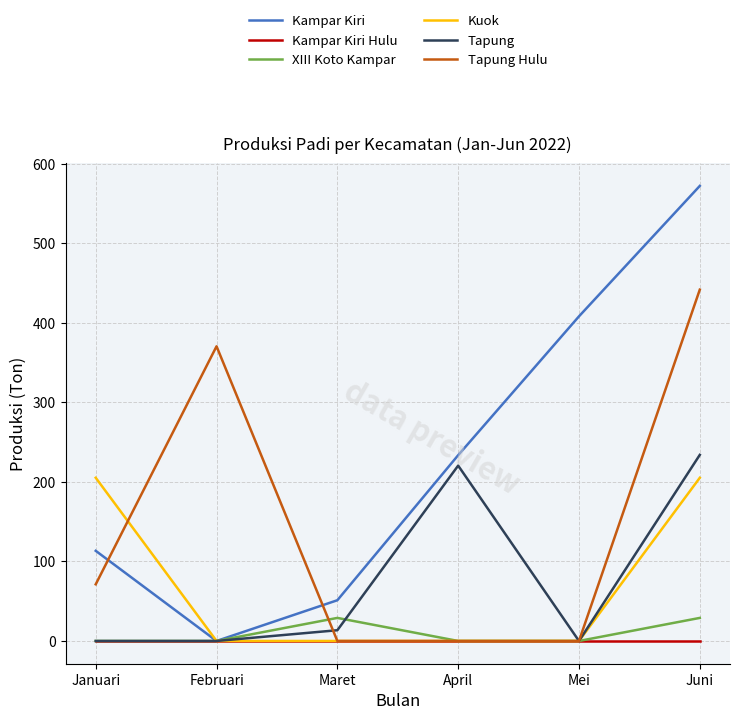

What is the total value across all series at Maret?

93.7